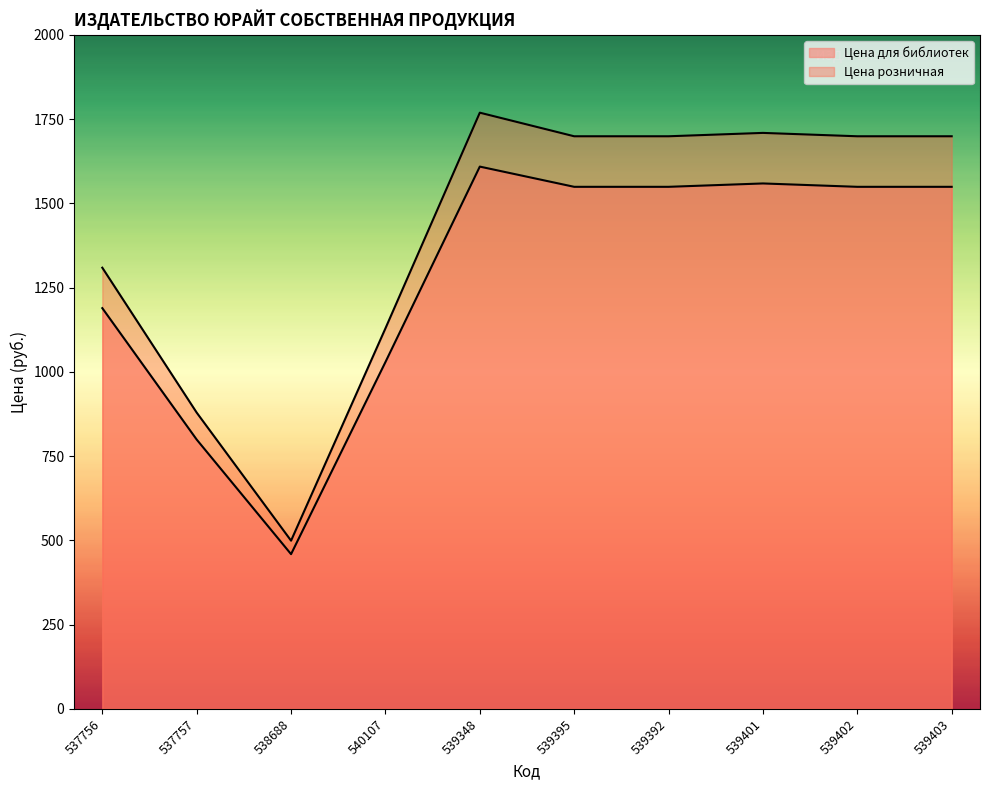

What is the value of the Цена для библиотек point at the 1st from the left?

1189